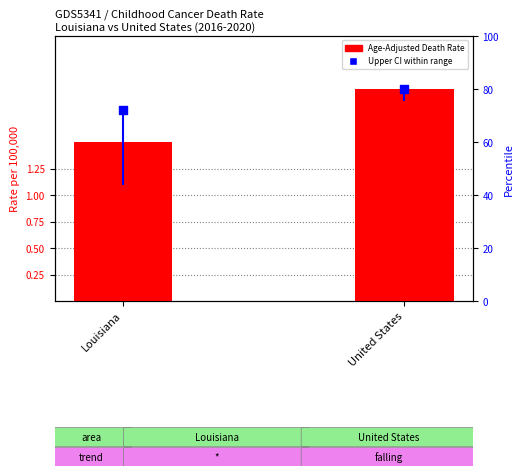

Which series has the widest spread of Y values?

Age-Adjusted Death Rate